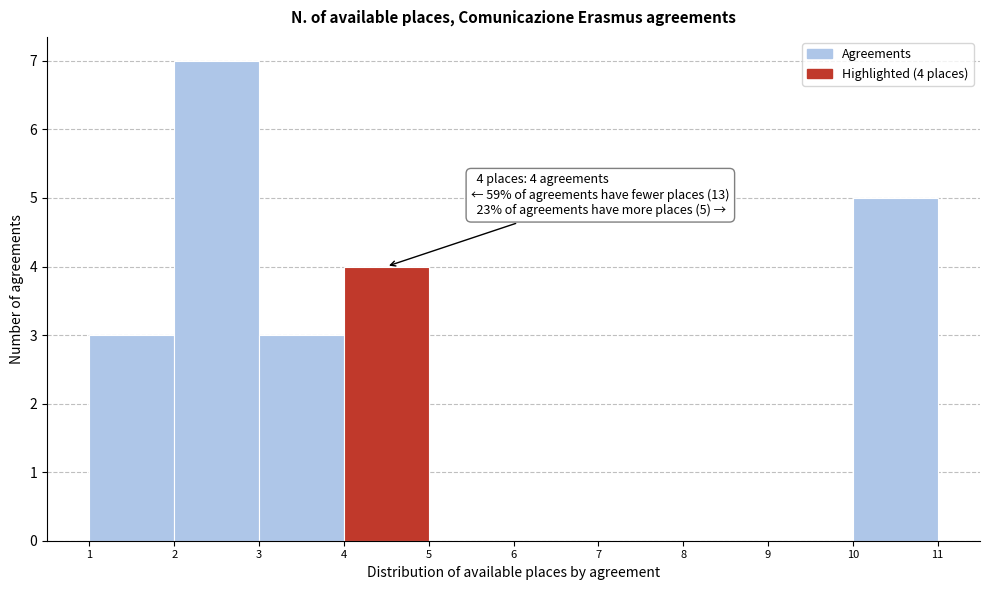

Over which range of the x-axis is the bar tallest?

2 to 3